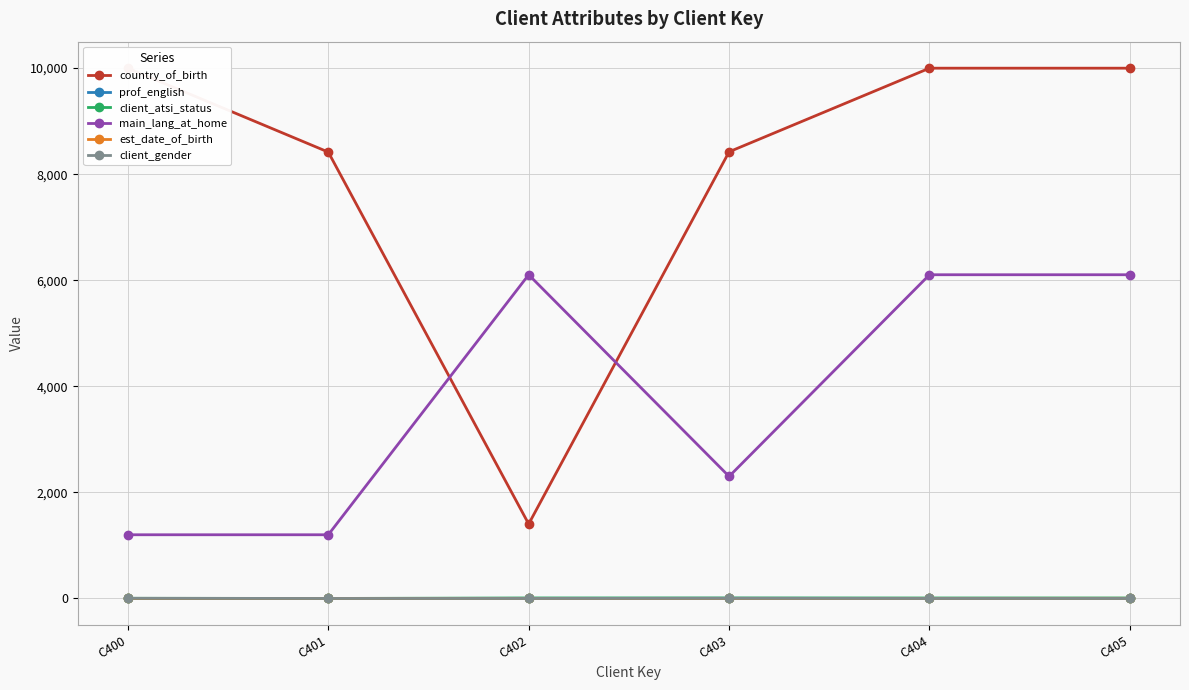

Reading left to right, extract all data points from this chart.

country_of_birth: 9999	8417	1404	8422	9999	9999
prof_english: 0	0	2	3	1	1
client_atsi_status: 3	0	9	9	9	9
main_lang_at_home: 1201	1201	6104	2301	6104	6104
est_date_of_birth: 1	1	1	1	1	2
client_gender: 3	0	0	3	0	0